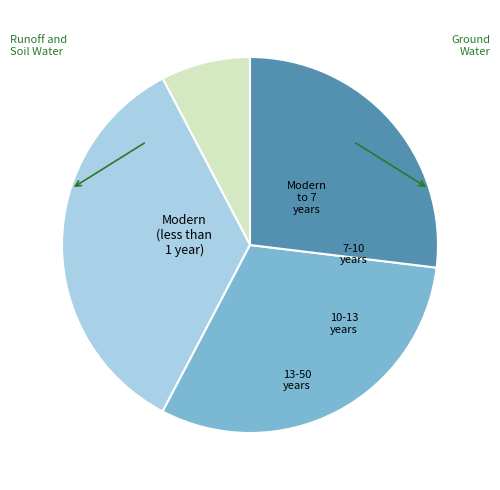

How many segments does this pie chart have?

4